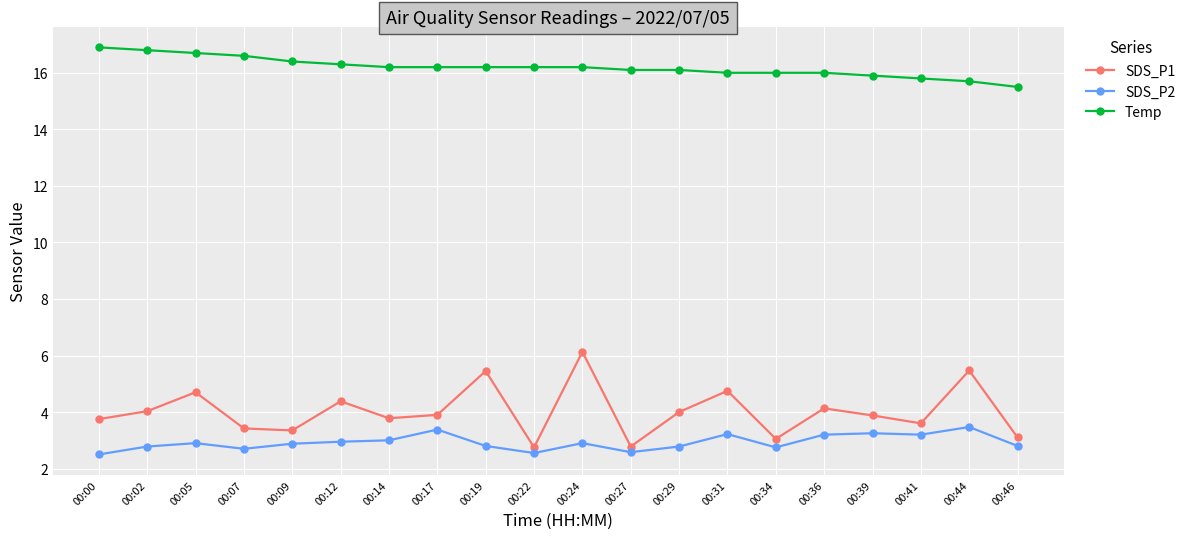

What value does the SDS_P1 series have at 00:31?

4.8